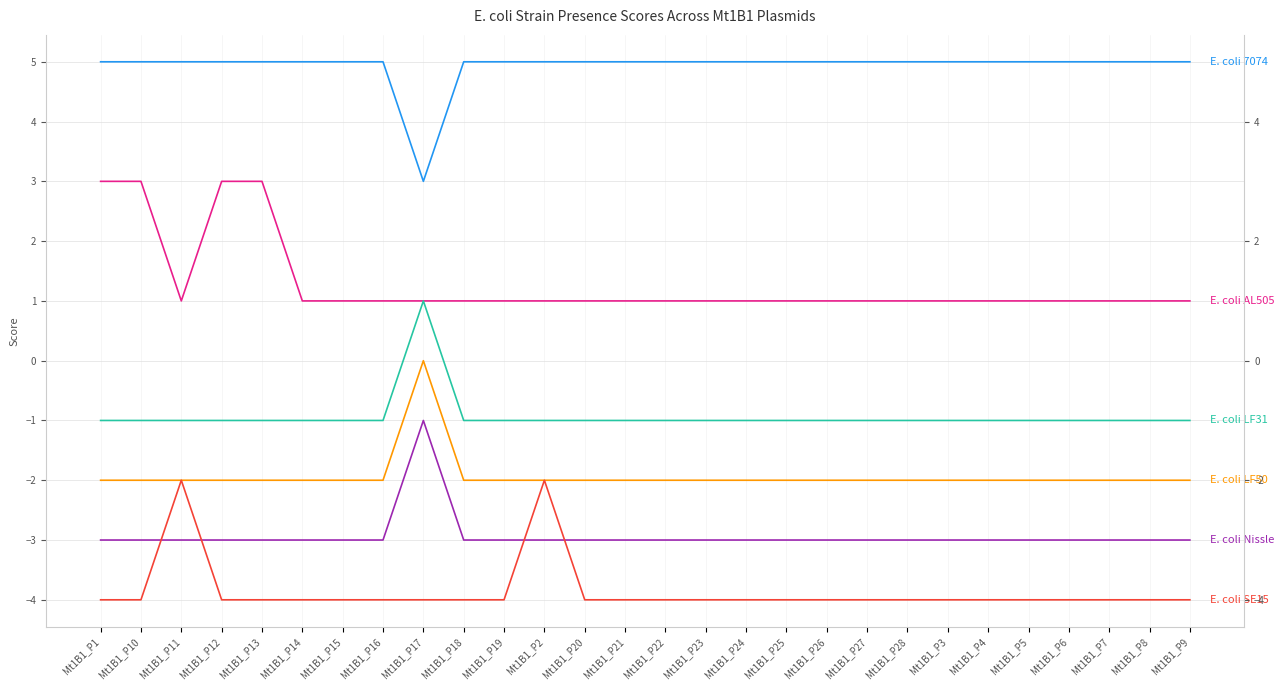

True or false: E. coli AL505 has a value of 1 at Mt1B1_P11.

True